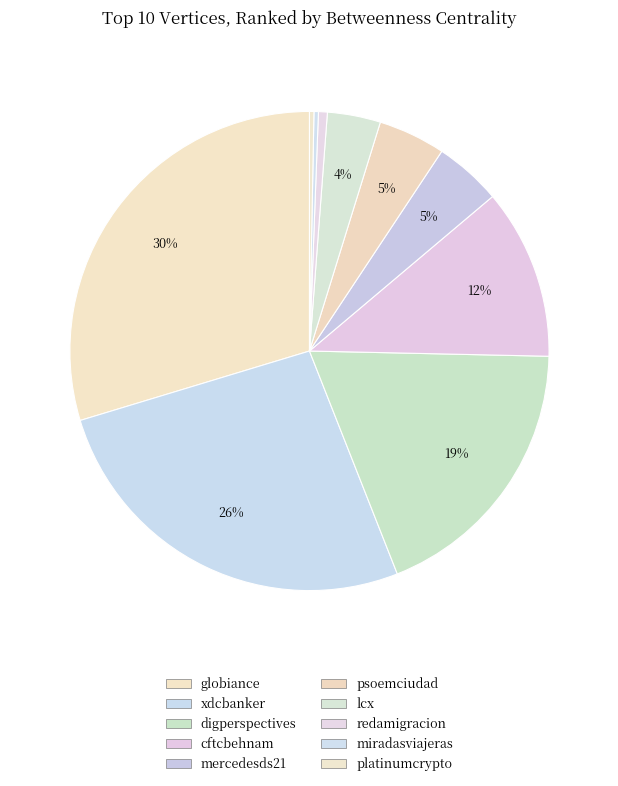

What percentage is NOT represented by digperspectives?

81.3%